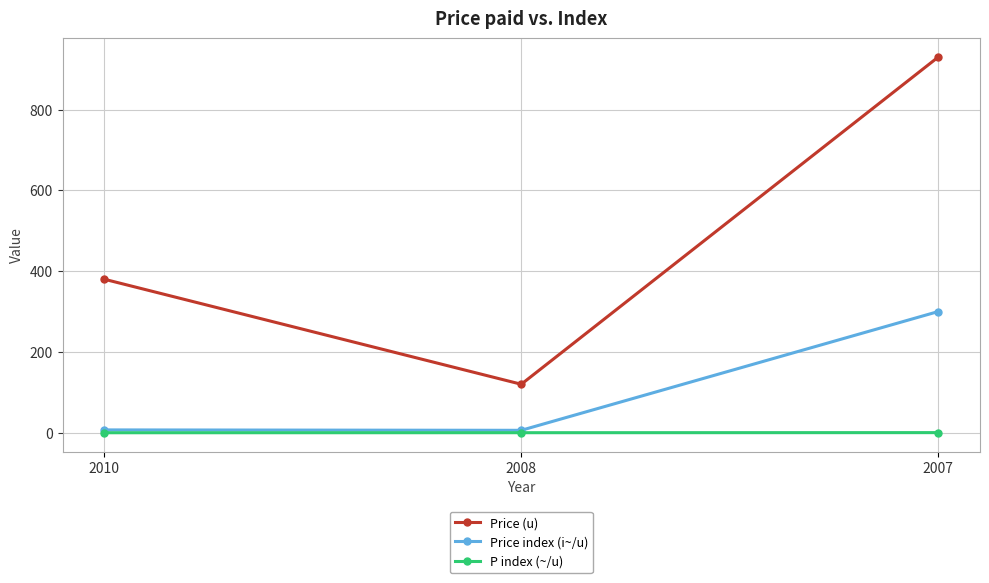

How many data points in Price index (i~/u) are less than 7?

1